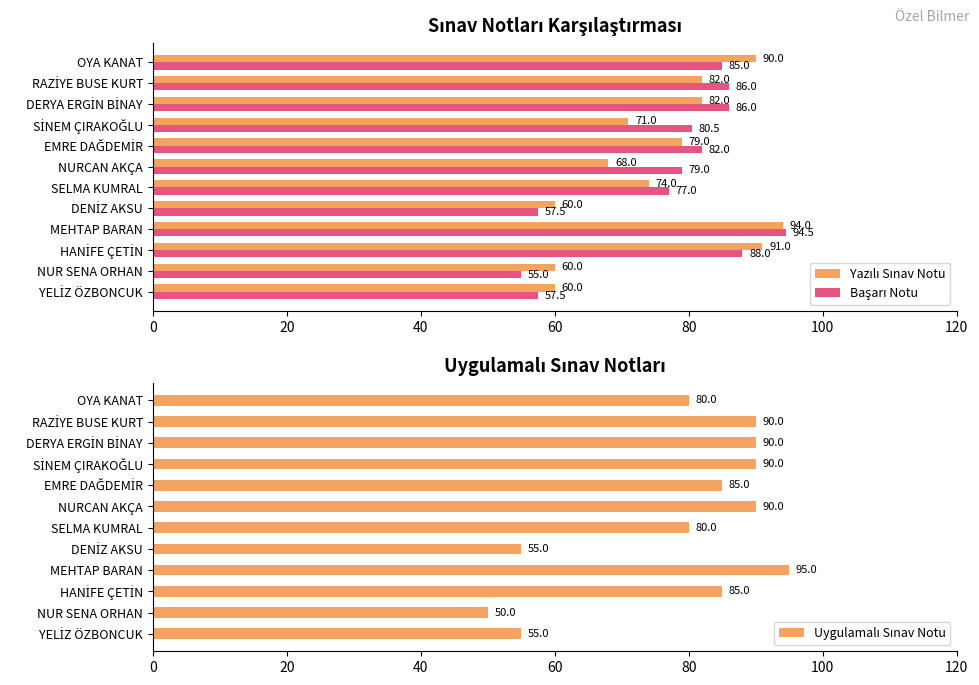

What is the difference between the maximum and second lowest values in the Başarı Notu series?

37.0